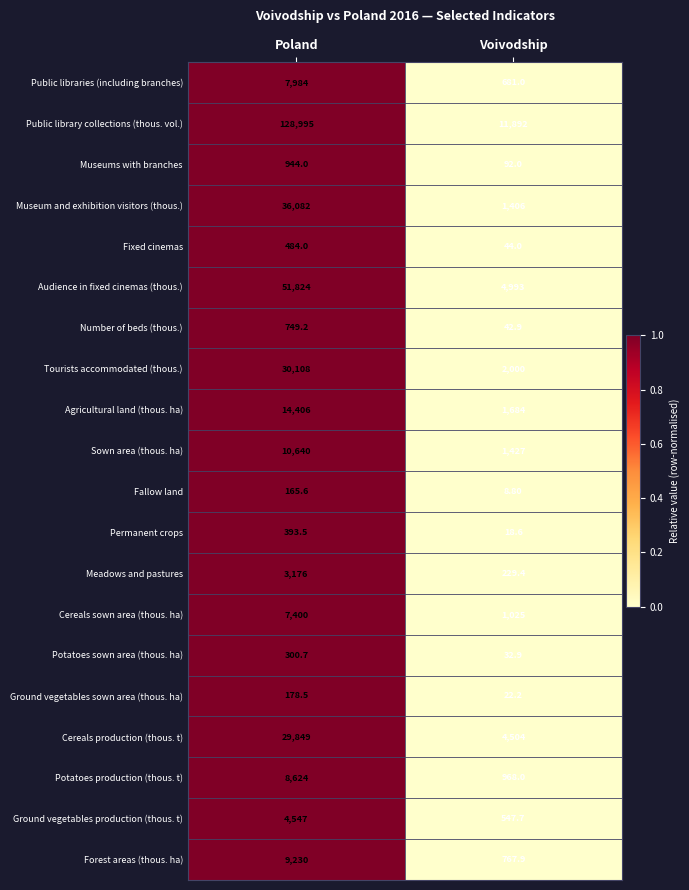

Between Poland and Voivodship, which series saw the biggest shift?

Public library collections (thous. vol.)